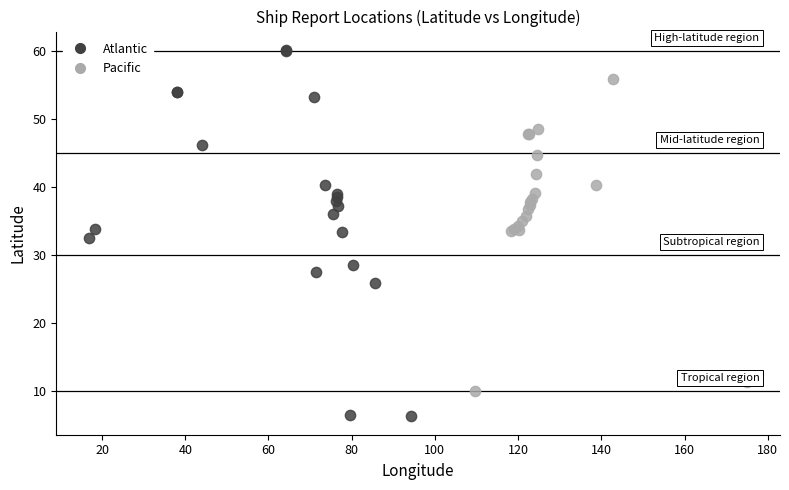

Which series contains the lowest Y value?

Atlantic